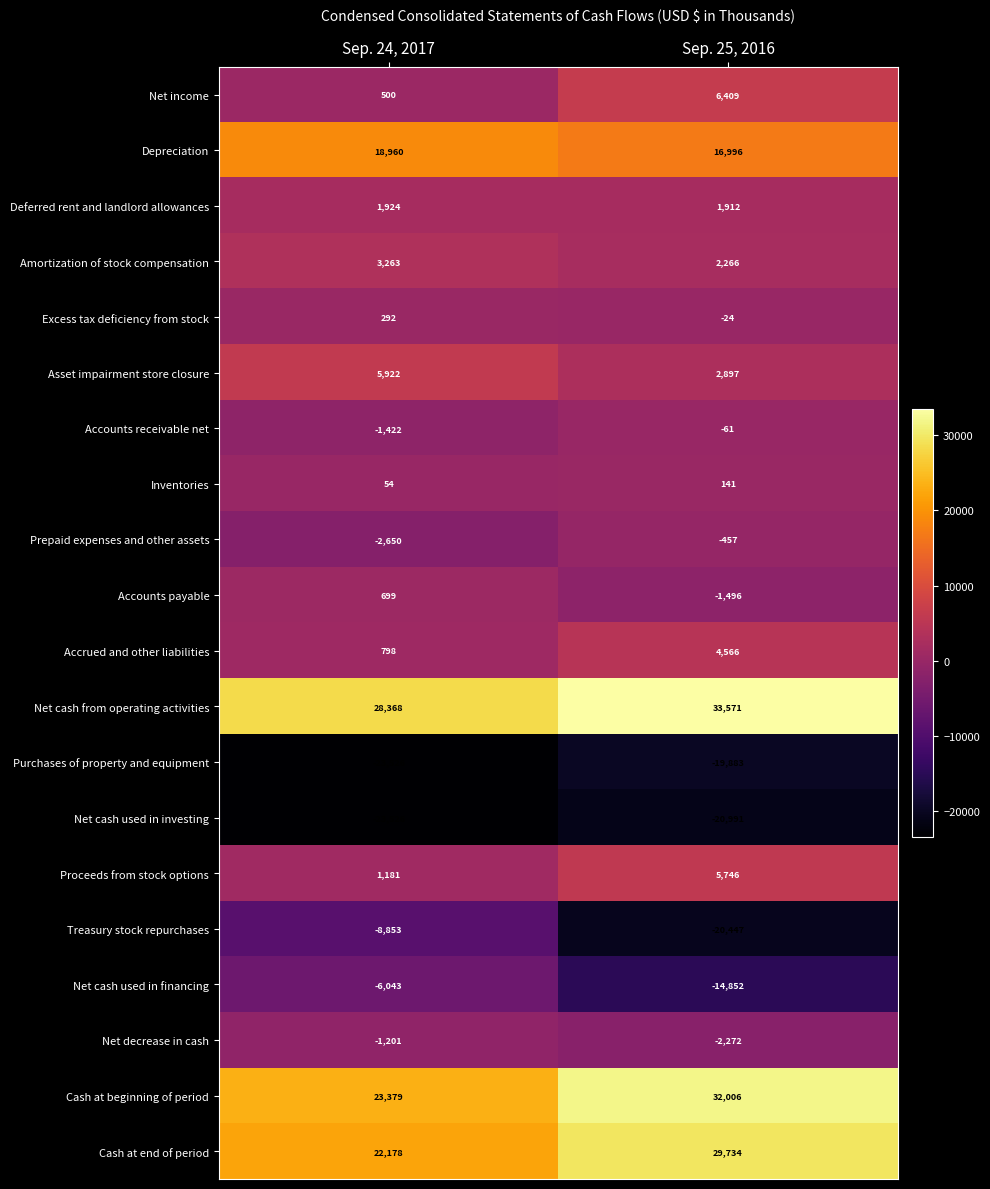

Read the Treasury stock repurchases value at Sep. 25, 2016, to the nearest 10.

-20450